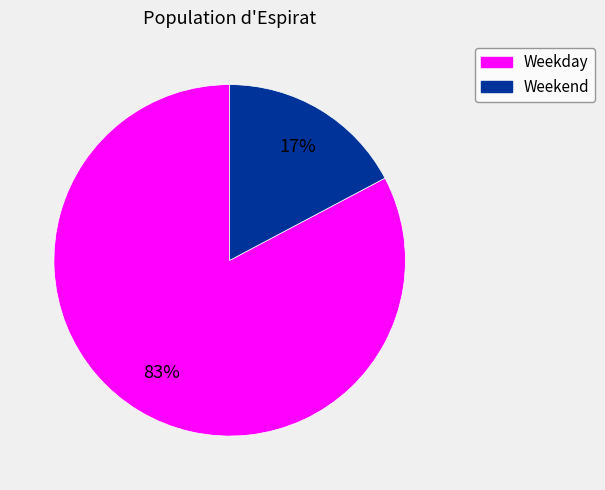

To the nearest percent, what is the average slice percentage?

50%